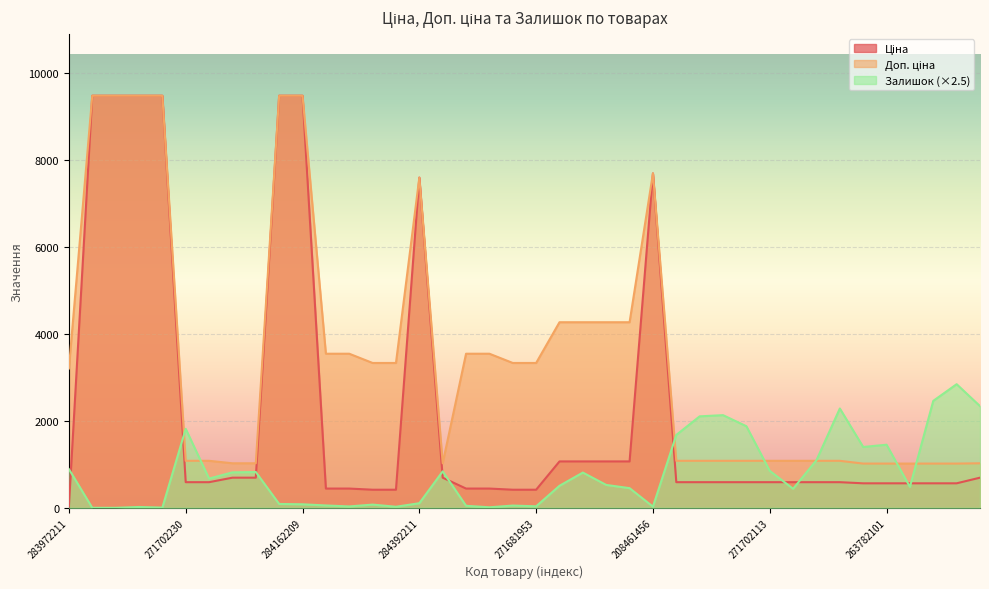

What is the label of the 12th point from the right?

271702115